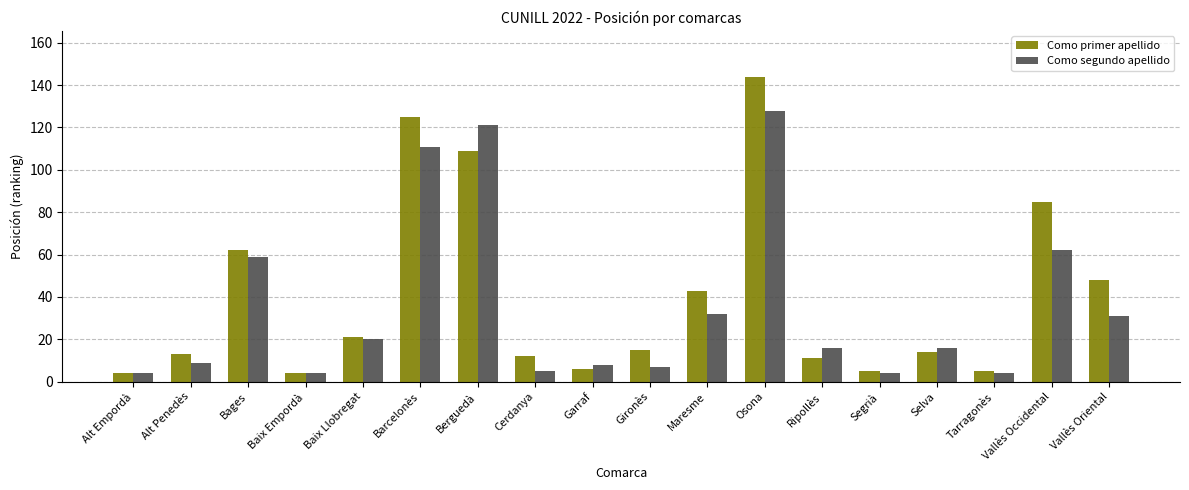

At how many categories does at least one series exceed 130?

1